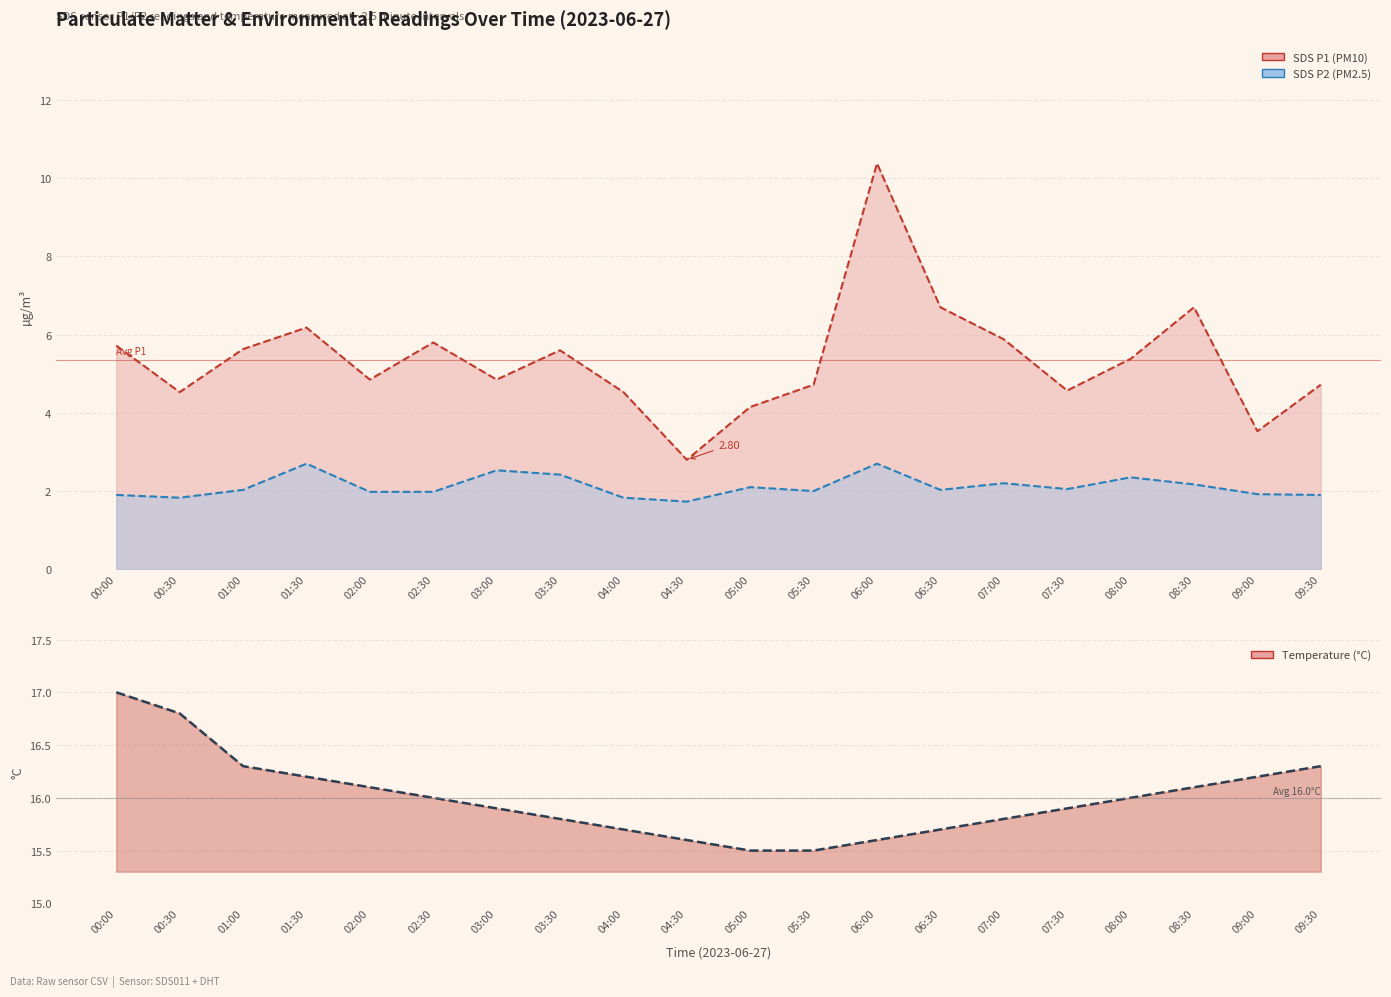

What is the value of the SDS_P1 line point at the 12th from the left?

4.7